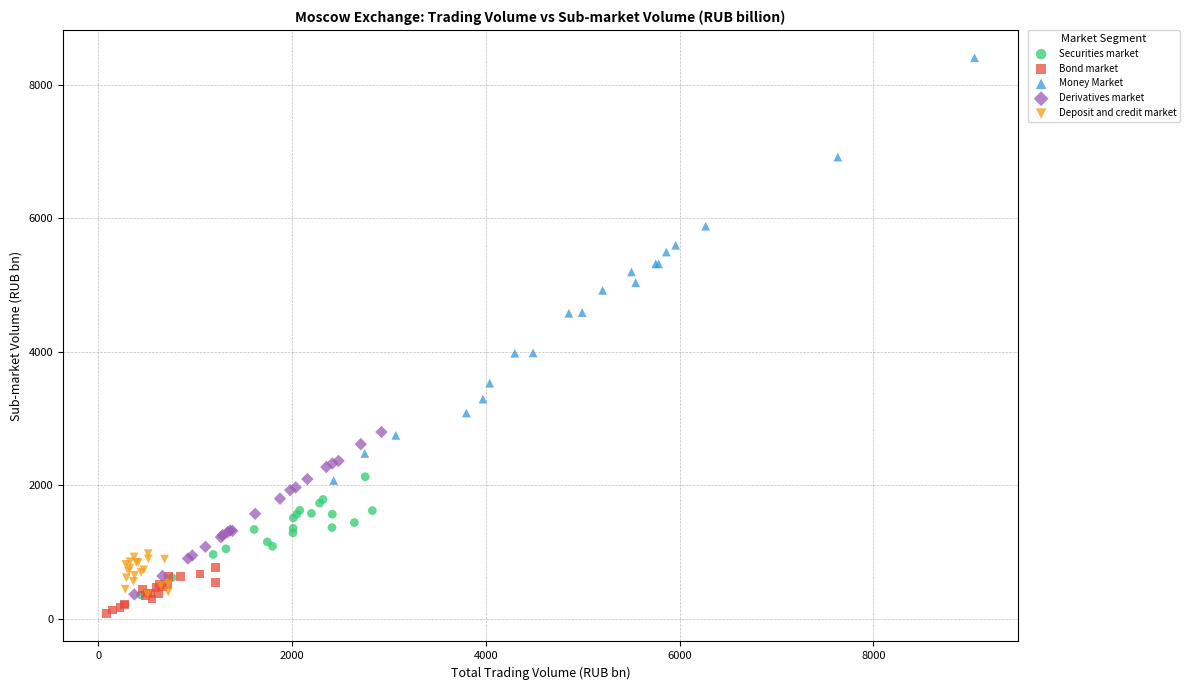

Which series contains the lowest Y value?

Bond market